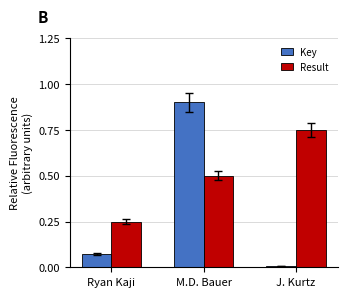

The Result series shows 0.5 at M.D. Bauer. True or false?

True